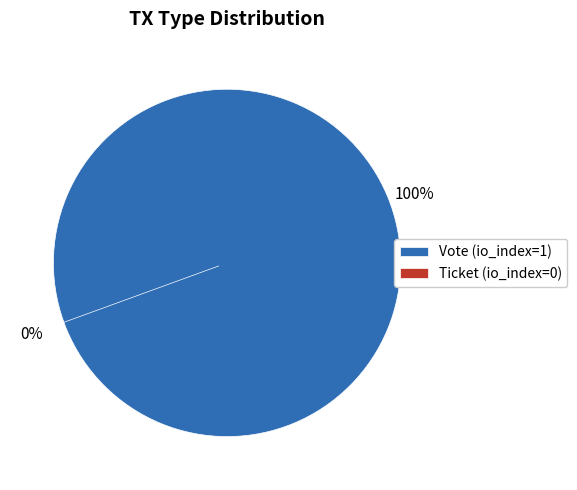

Is the sum of Ticket (io_index=0) and Vote (io_index=1) greater than half?

Yes